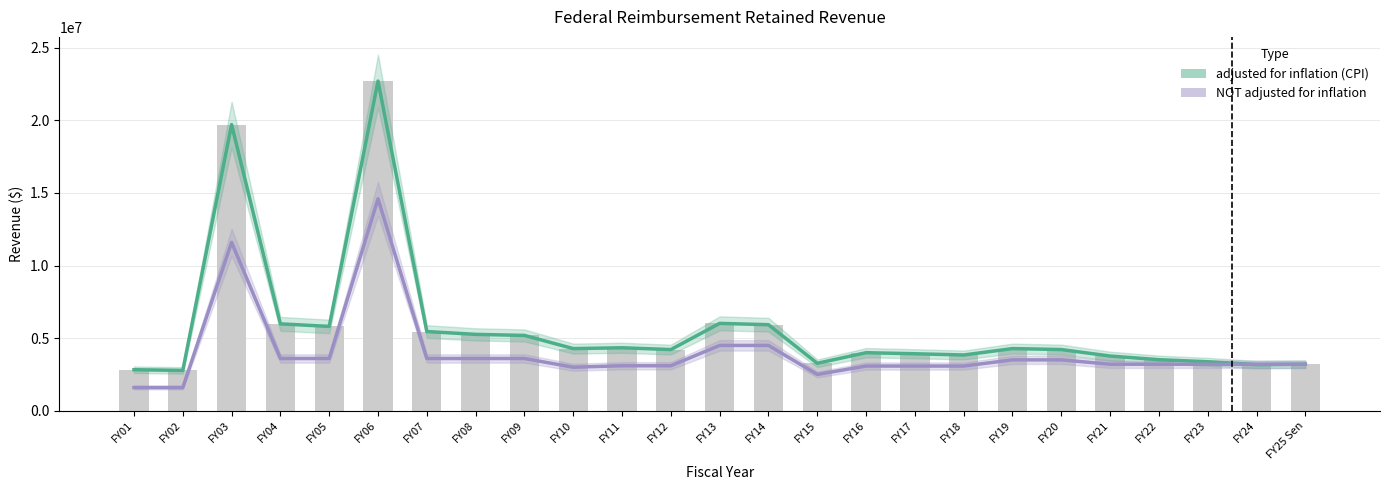

How many values in the adjusted for inflation (CPI) series are below 4216463?

12